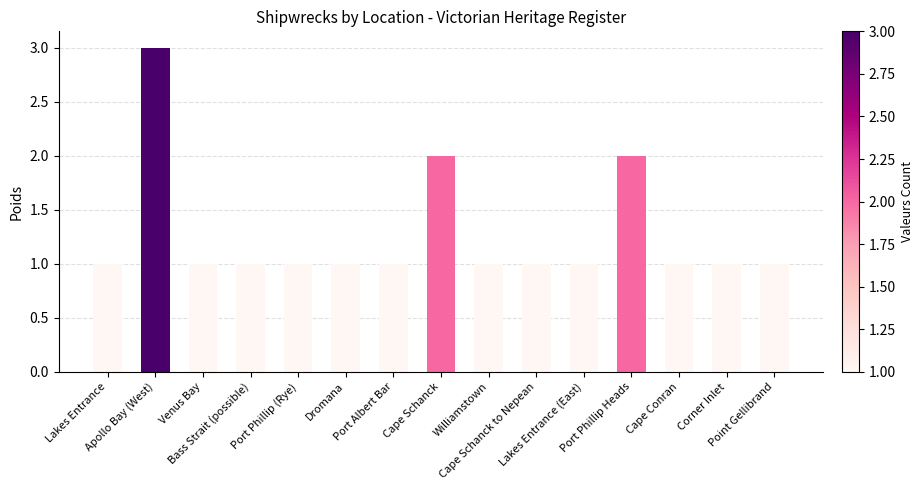

What is the value of the 15th bar from the left?

1